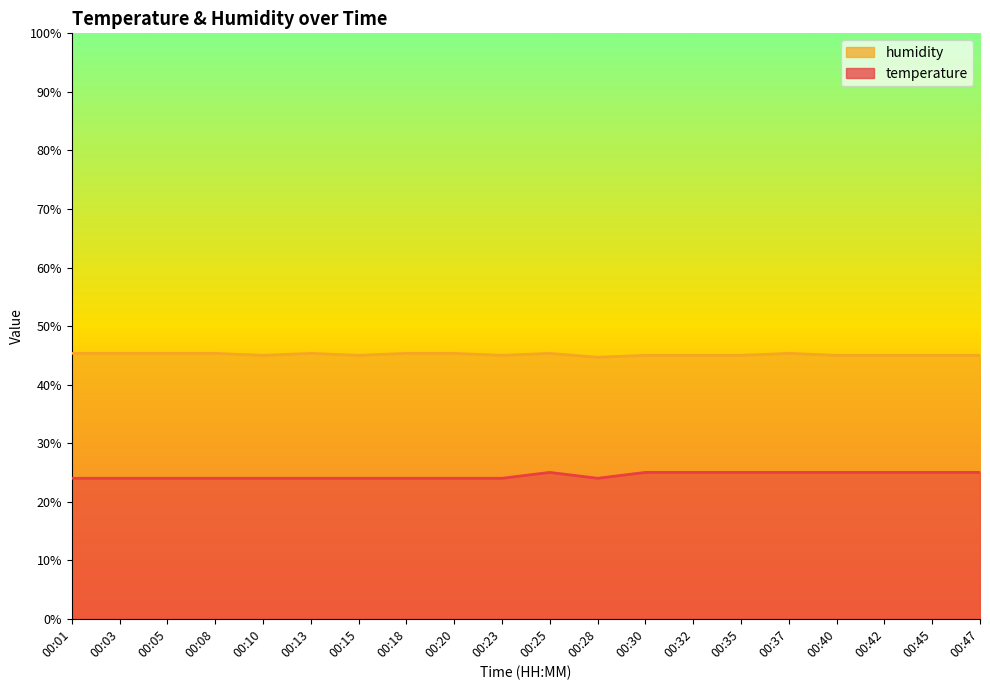

What is the value of the humidity point at the 16th from the left?

45.3